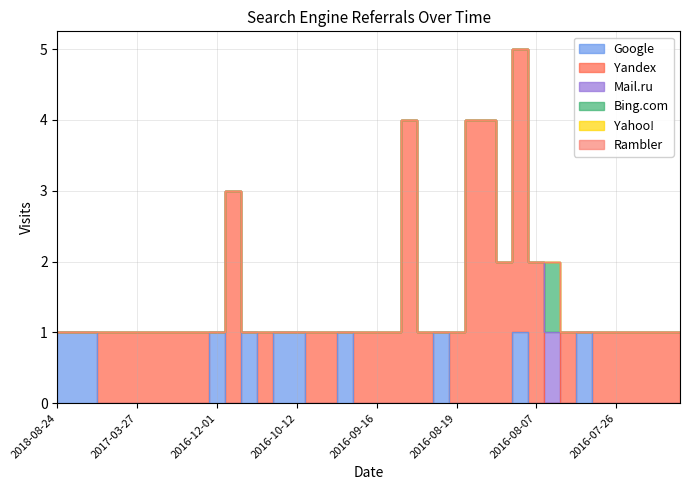

Is the value of Google at 2016-09-21 greater than the value of Rambler at 2016-10-12?

No